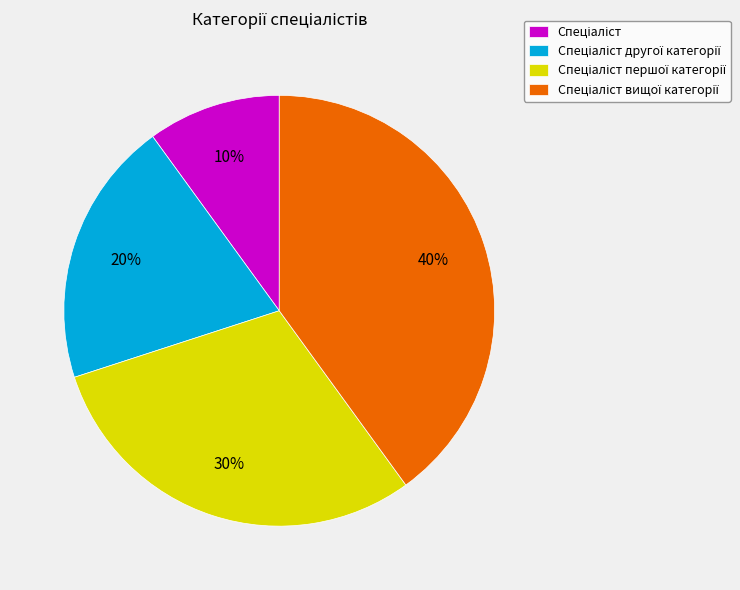

To the nearest percent, what is the difference between the largest and smallest slice percentages?

30%